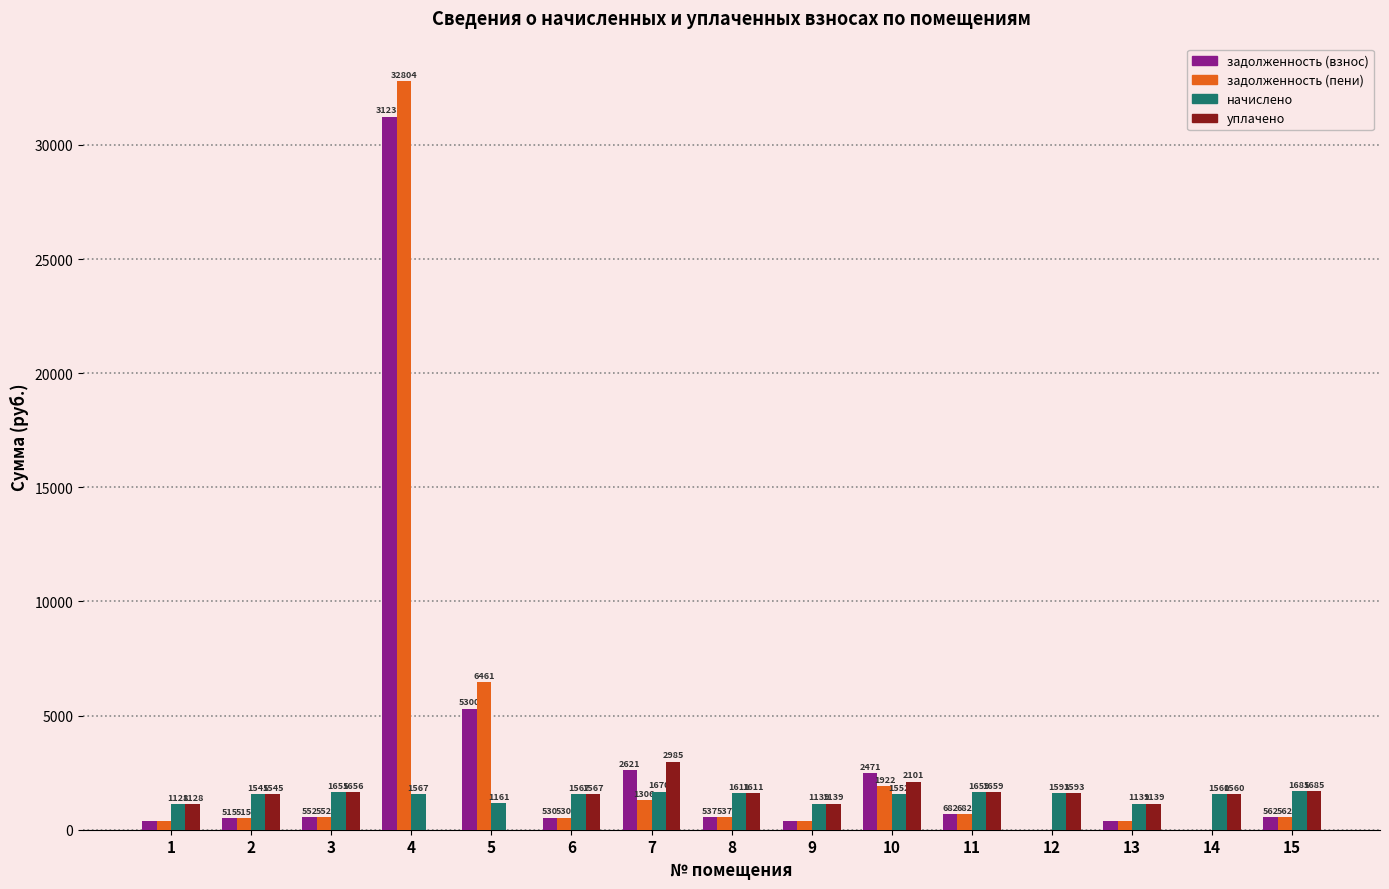

Which series changed the most between 5 and 13?

задолженность (пени)